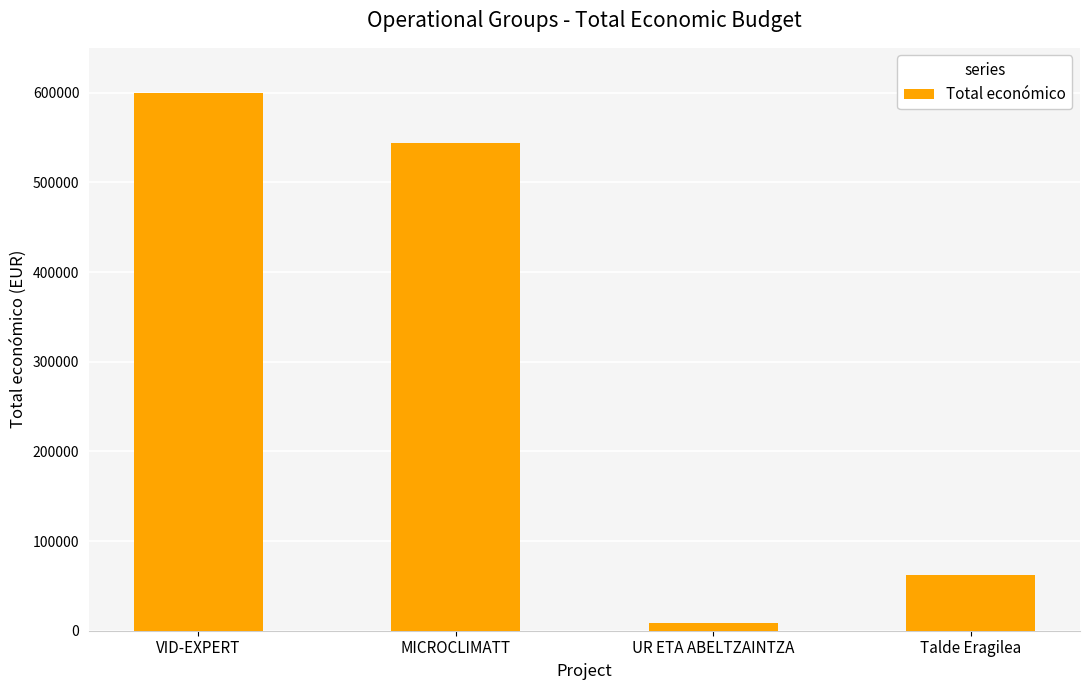

Between UR ETA ABELTZAINTZA and Talde Eragilea, which is larger?

Talde Eragilea